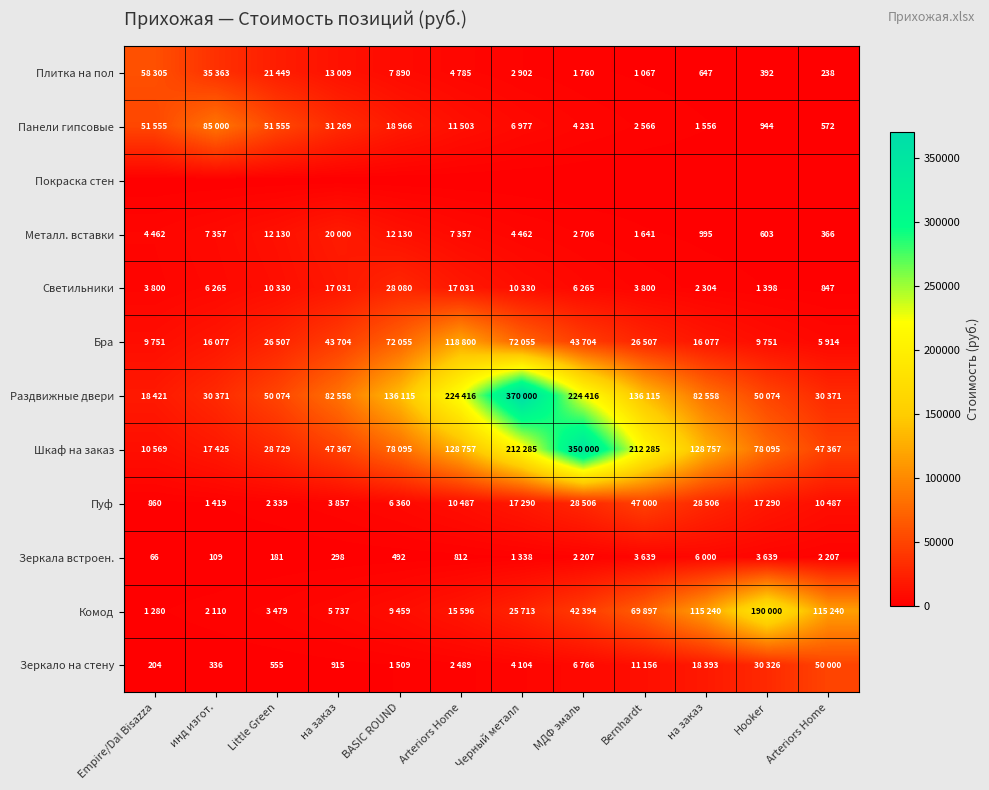

Which category has the highest value in the Панели гипсовые series?

инд изгот.